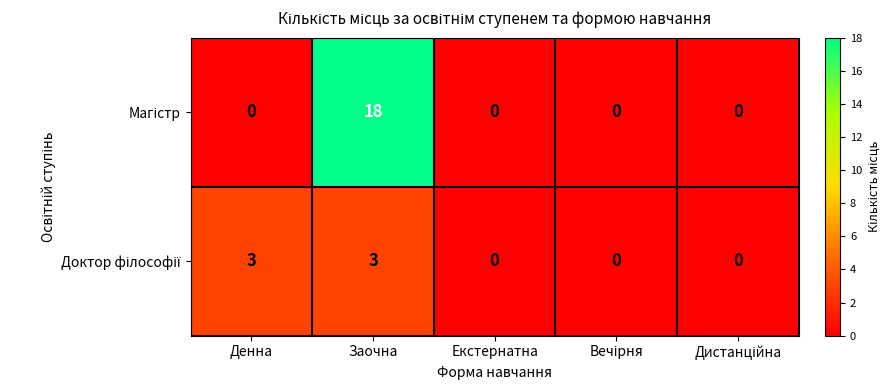

What is the difference between the highest and lowest values at Денна?

3